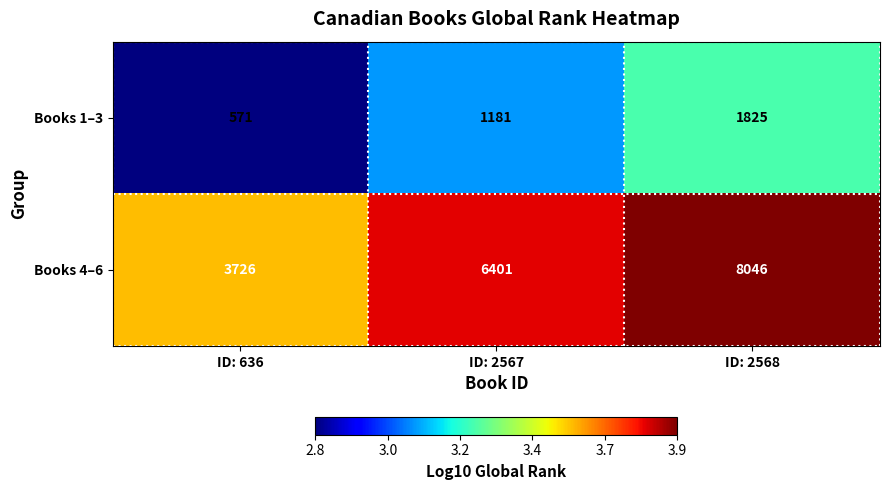

Reading left to right, extract all data points from this chart.

Books 1–3: 571	1181	1825
Books 4–6: 3726	6401	8046